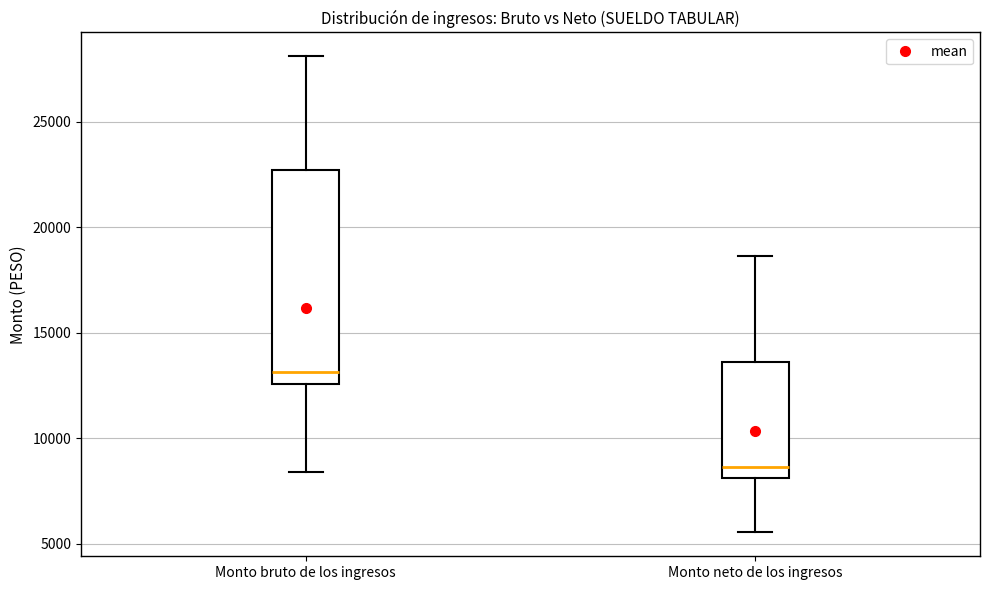

Where is the upper edge of the box for Monto neto de los ingresos on the y-axis? The values are not printed on the chart, so give them approximately, as read against the axis.

13500